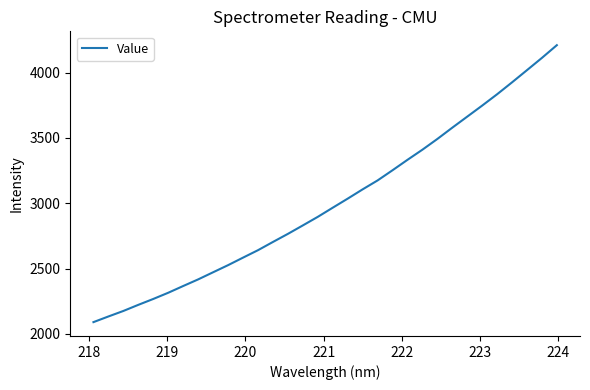

What is the smallest value displayed?

2090.2